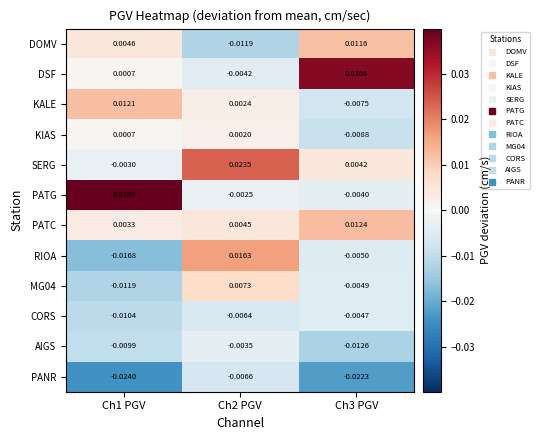

Which series has the largest range (max minus min)?

PATG